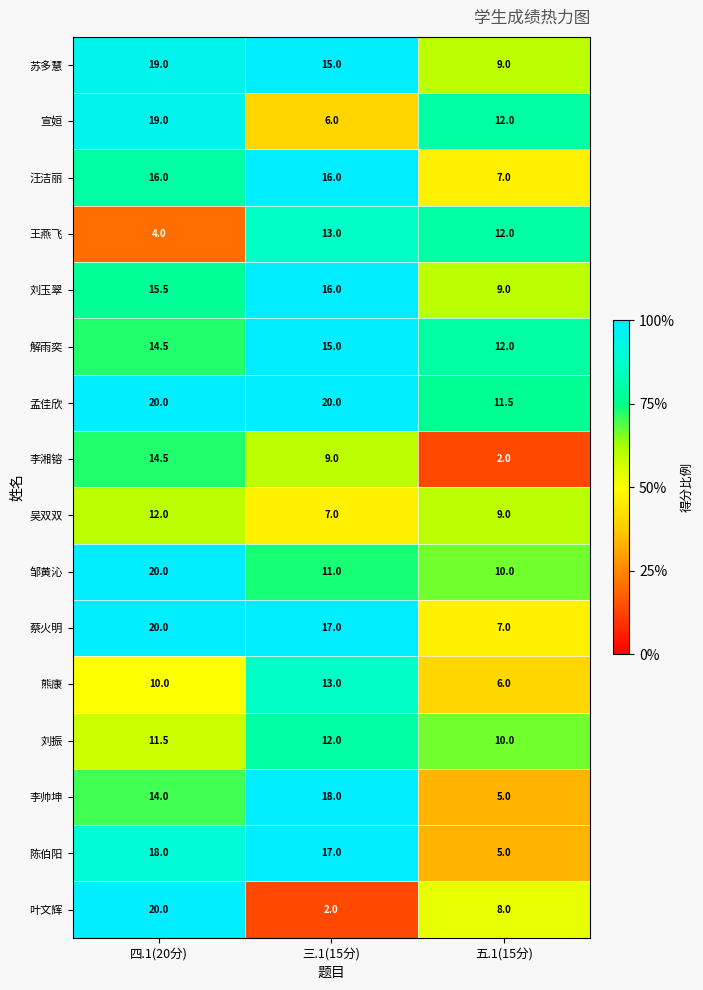

Is it true that 李湘镕 equals 13.6 at 三.1(15分)?

False